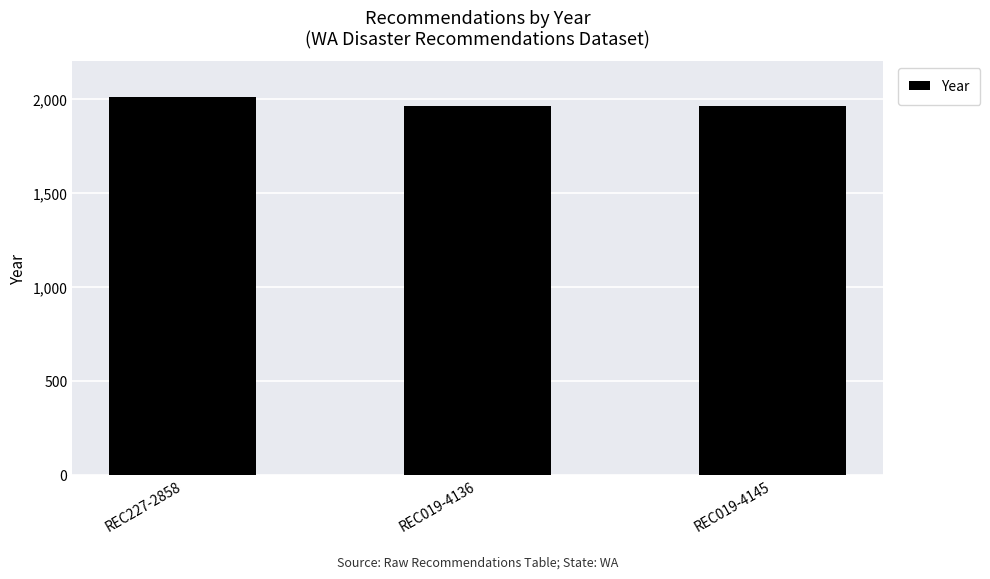

What is the maximum value shown in the chart?

2012